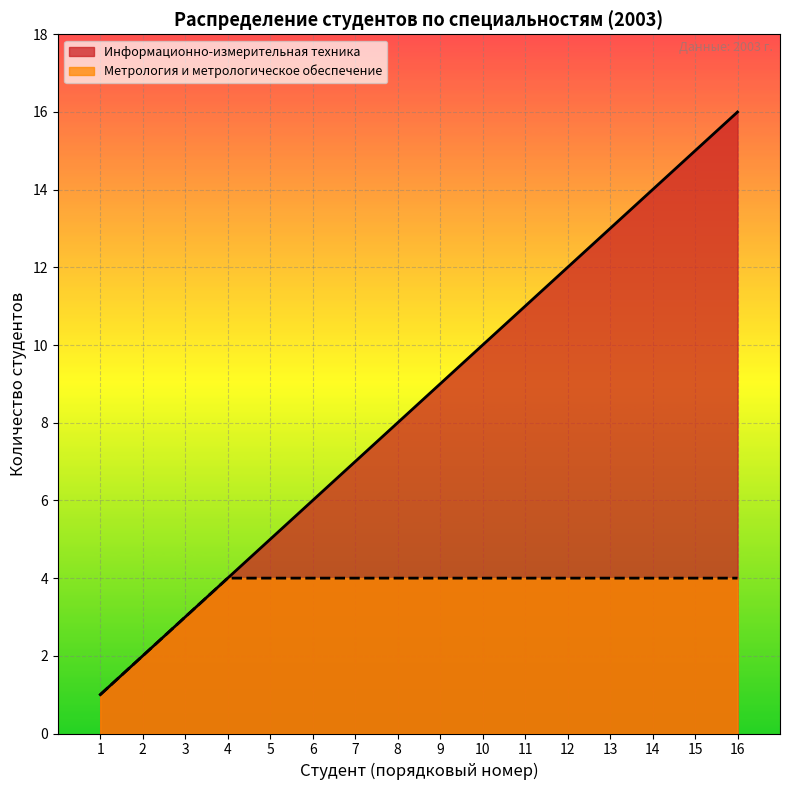

The value of Информационно-измерительная техника at 1 is 1. True or false?

True